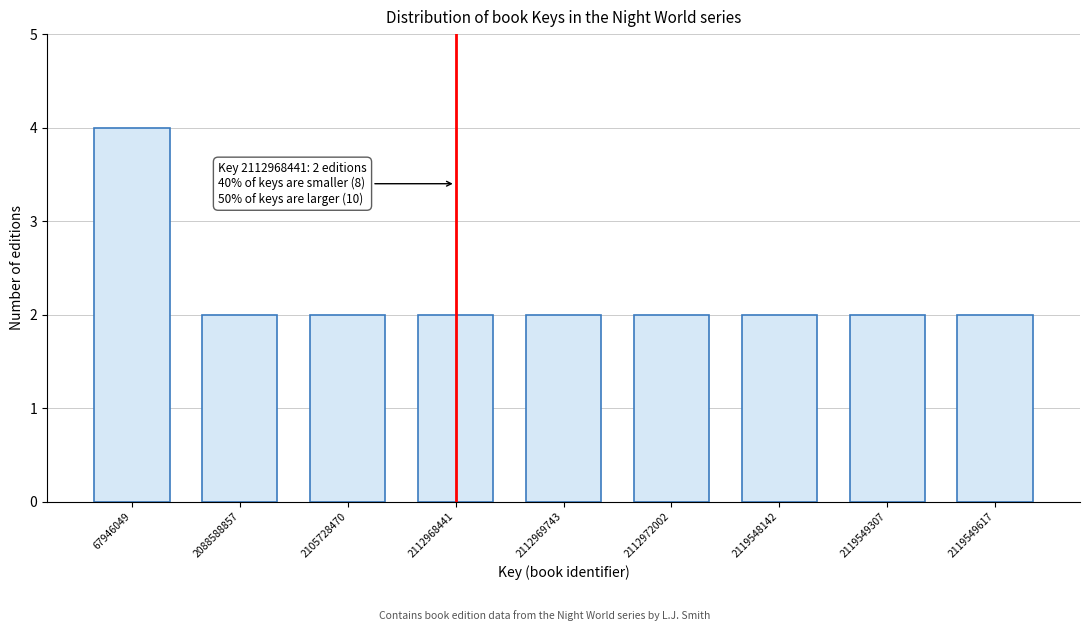

Reading left to right, list all the values displayed in this chart.

67946049=4	2088588857=2	2105728470=2	2112968441=2	2112969743=2	2112972002=2	2119548142=2	2119549307=2	2119549617=2